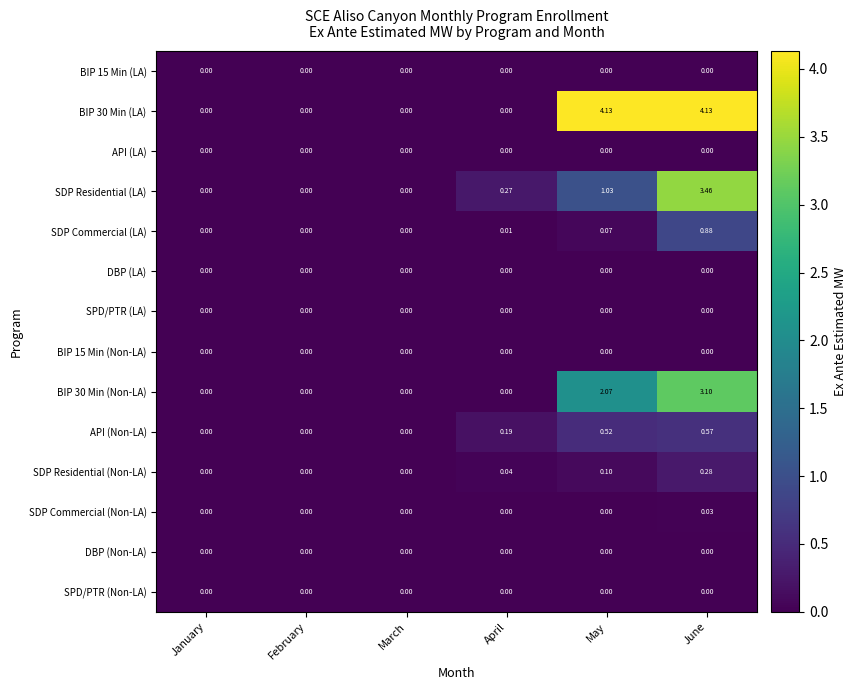

Between May and June, which series saw the biggest shift?

SDP Residential (LA)